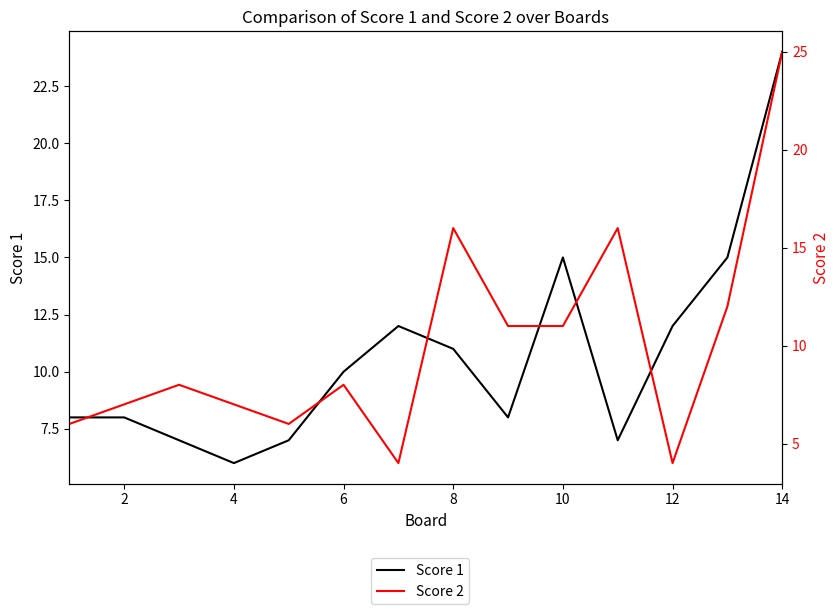

After their last crossing, which series has the higher values: Score 1 or Score 2?

Score 2